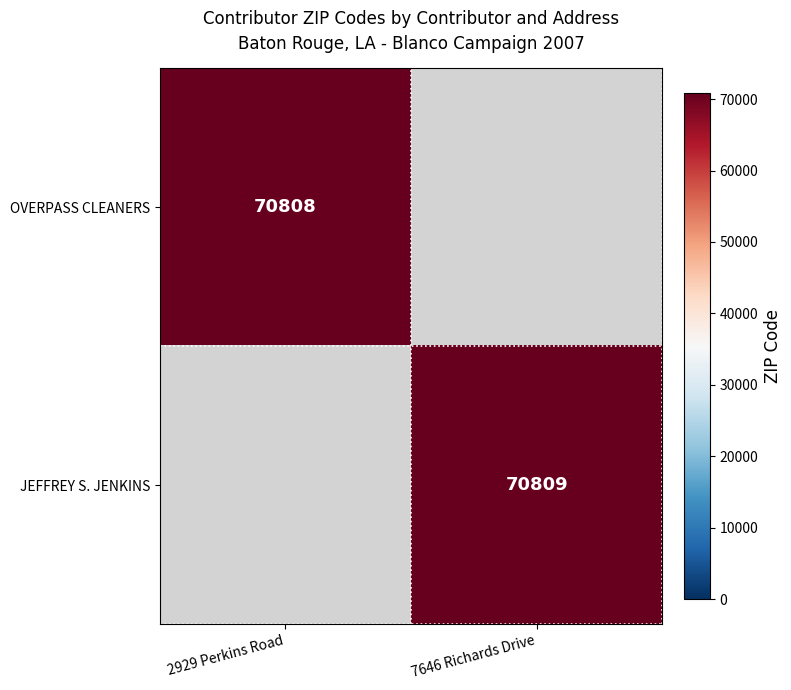

The value of JEFFREY S. JENKINS at 7646 Richards Drive is 116988. True or false?

False